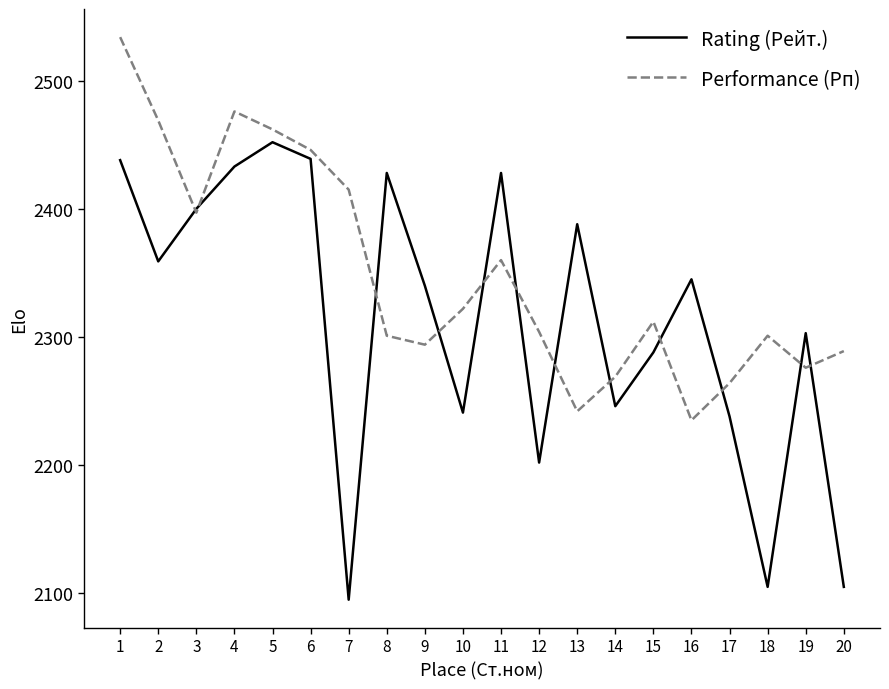

What is the difference between the highest and lowest values at 17?

26